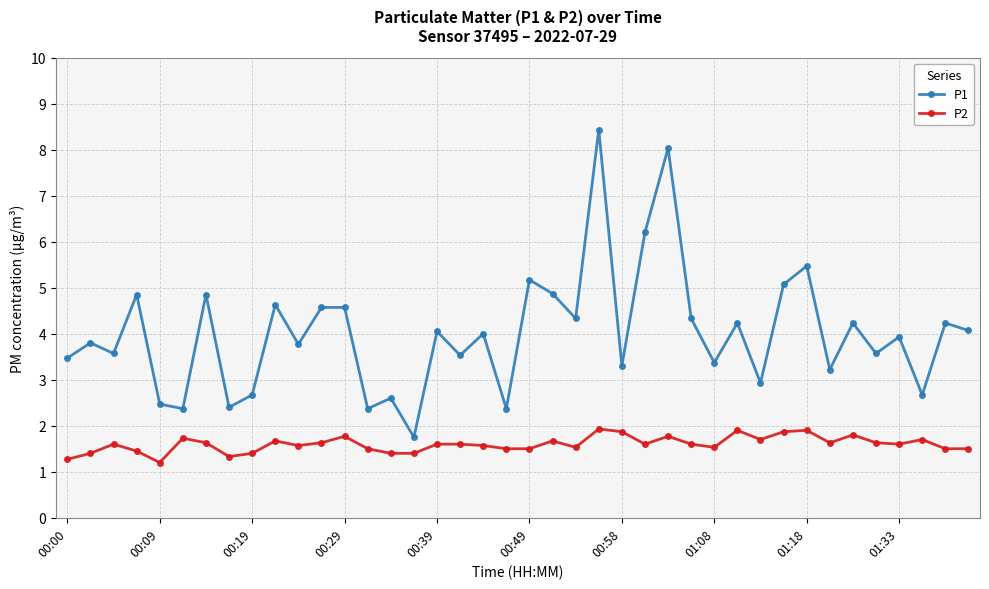

What is the lowest value of the P1 series?

1.8